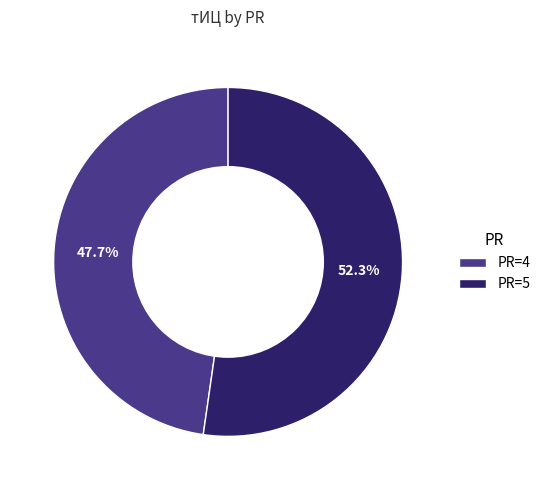

Does PR=4 represent more than half of the total?

No